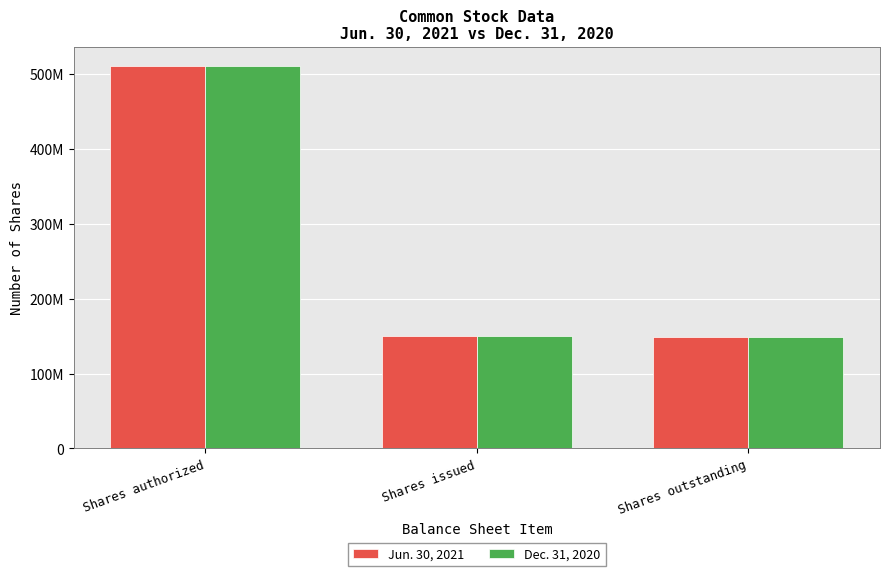

Are the bars grouped side by side (vs. stacked)?

Yes